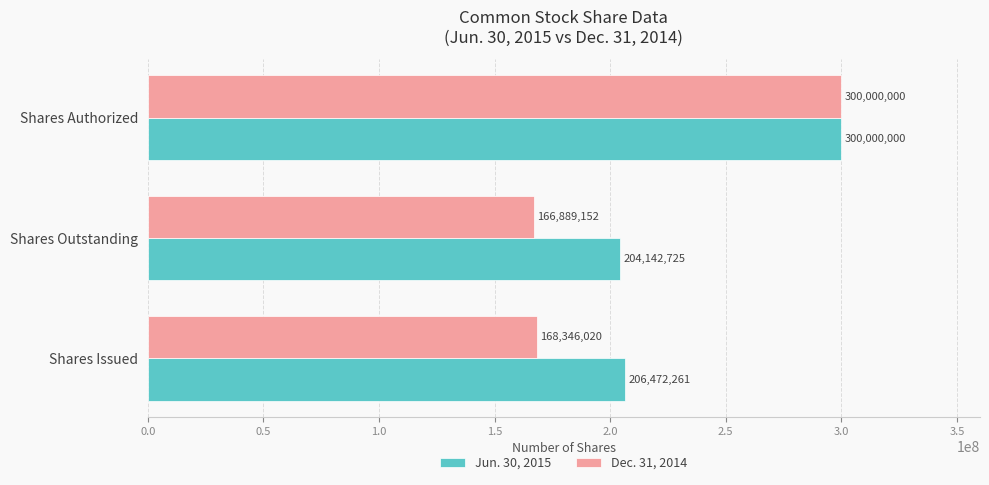

List the labels in order of Jun. 30, 2015 value, smallest first.

Shares Outstanding, Shares Issued, Shares Authorized